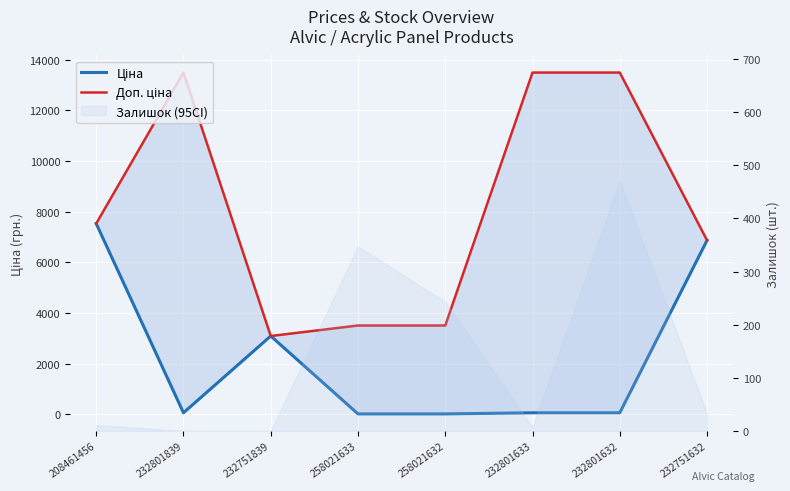

Between 258021632 and 208461456, which is larger?

208461456